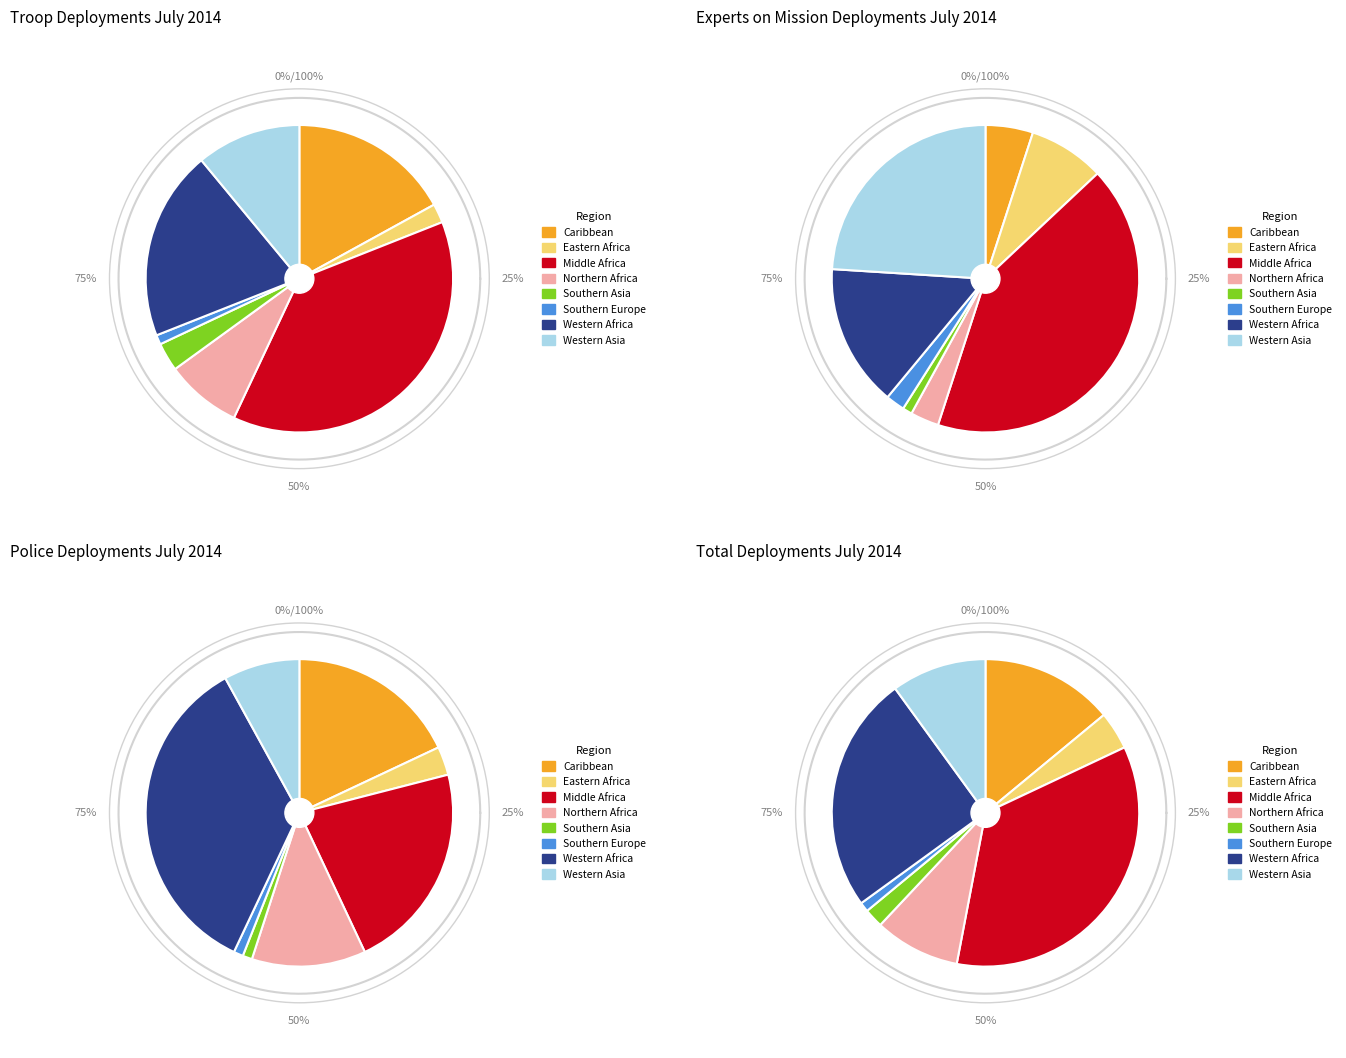

To the nearest percent, what portion does ○ represent?

17%